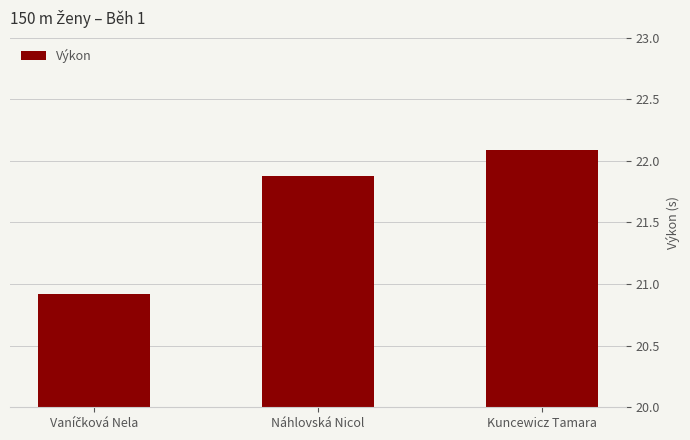

What is the value of the 1st bar from the left?

20.9